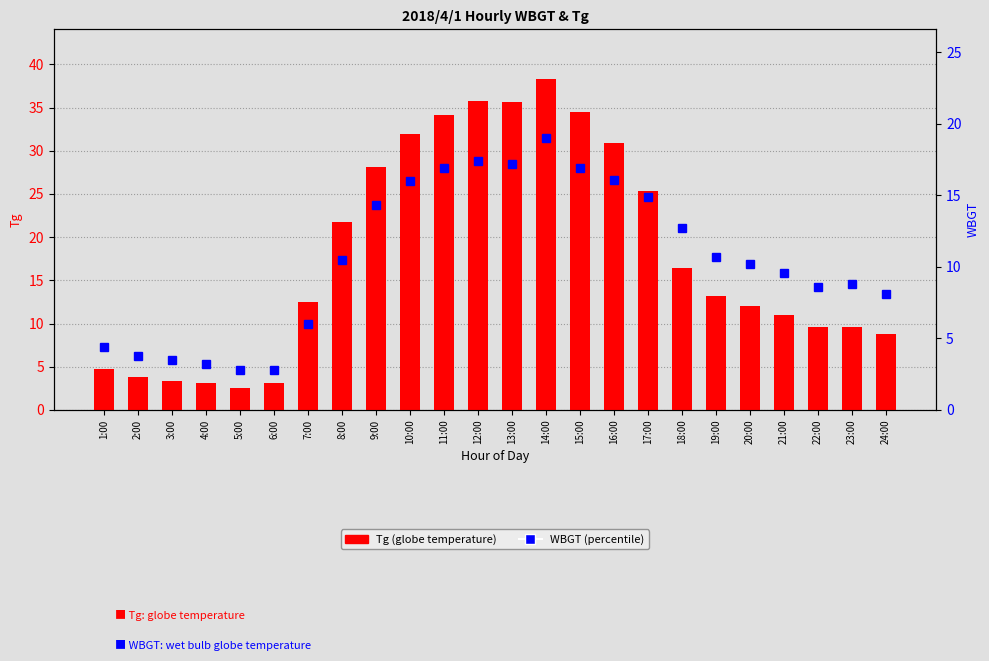

List the series in order of their overall mean, lowest first.

WBGT, Tg